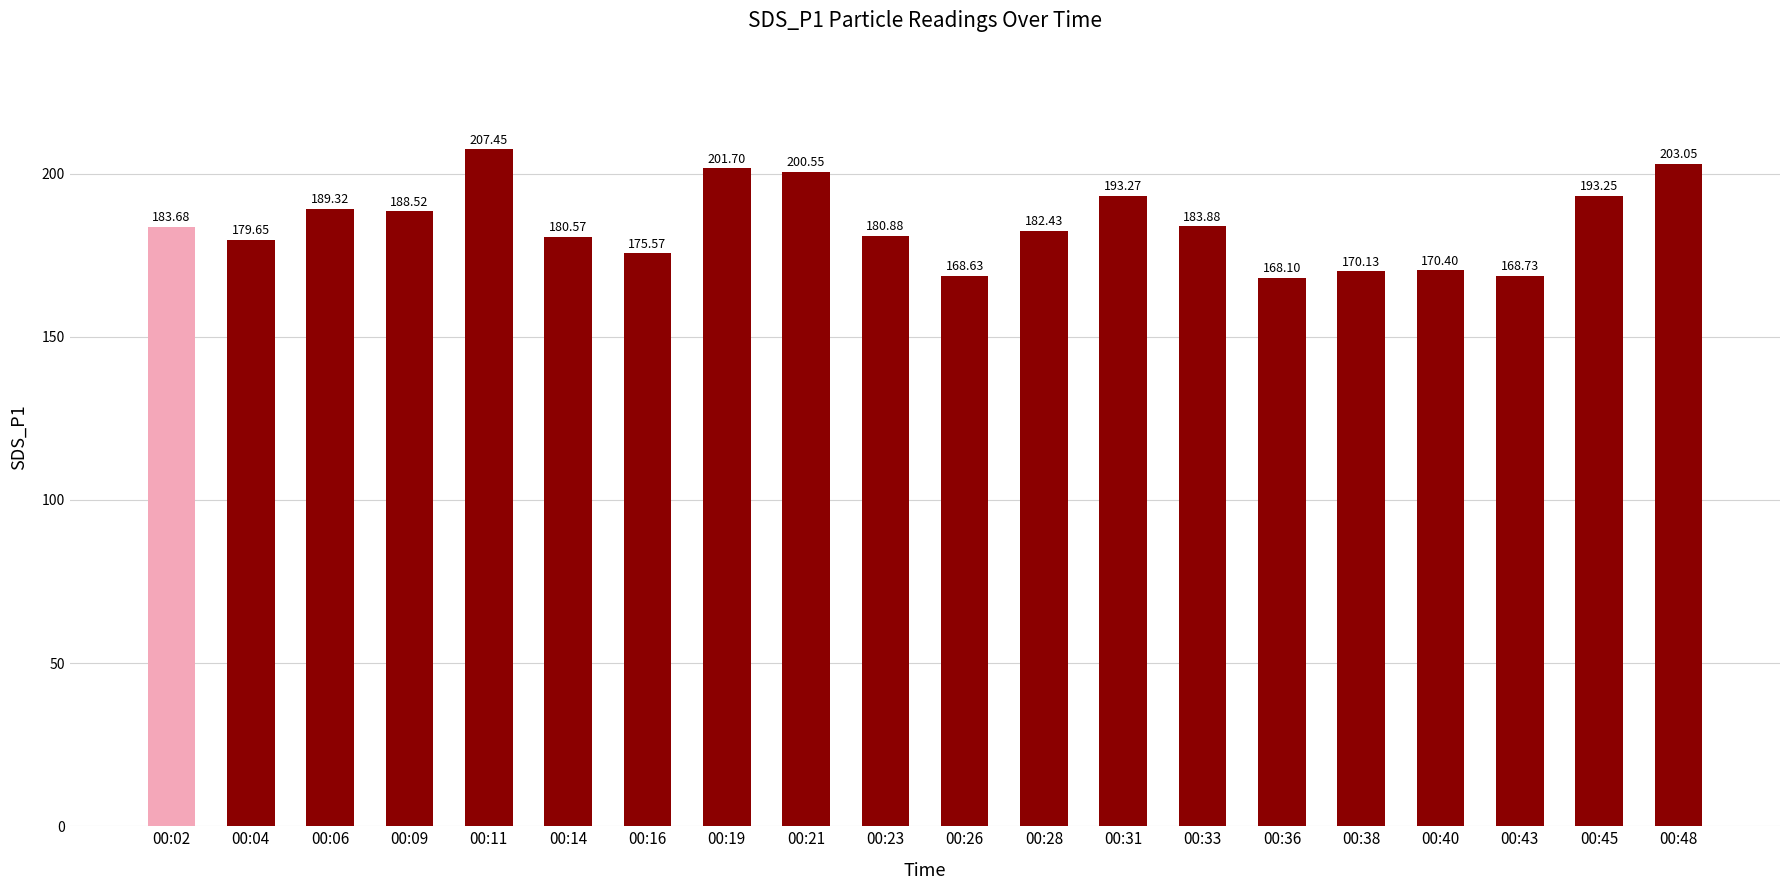

Rank the categories by value from lowest to highest.

00:36, 00:26, 00:43, 00:38, 00:40, 00:16, 00:04, 00:14, 00:23, 00:28, 00:02, 00:33, 00:09, 00:06, 00:45, 00:31, 00:21, 00:19, 00:48, 00:11